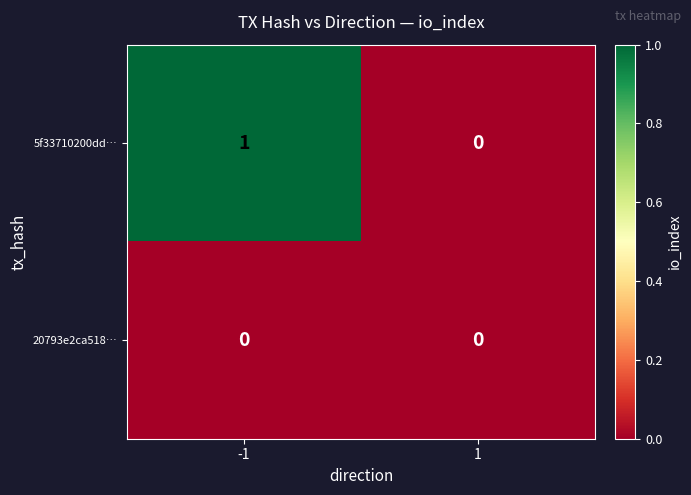

Which series has the widest spread of values?

5f33710200dd…